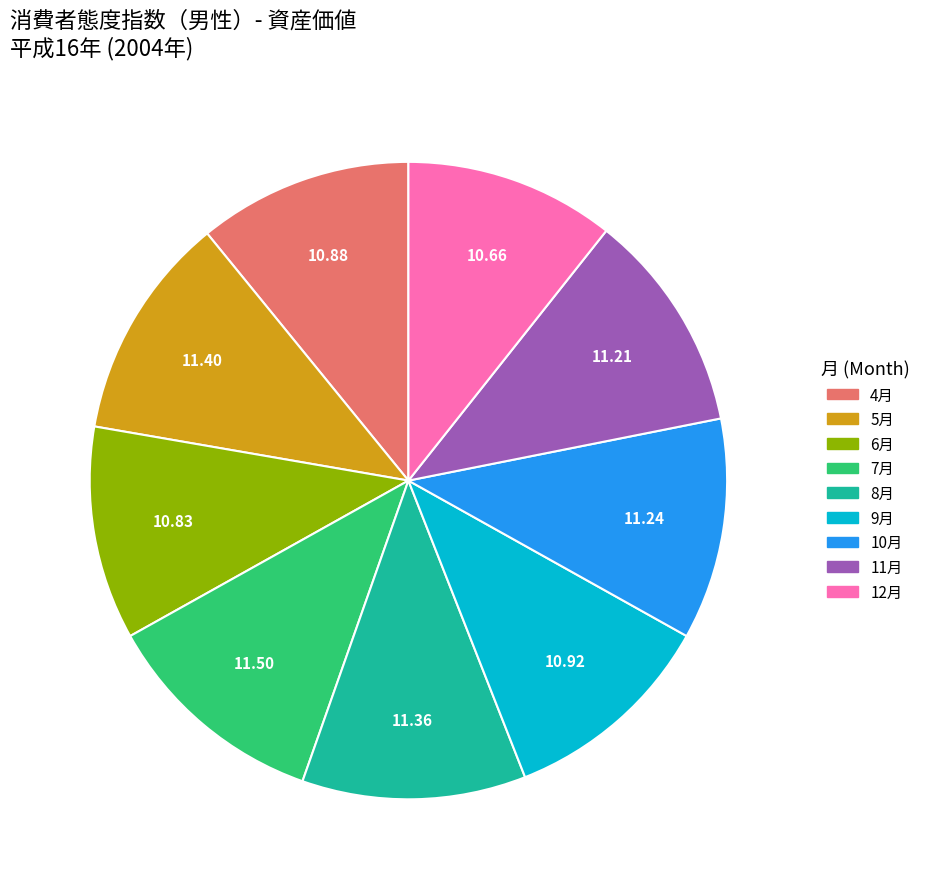

Combined, do 4月 and 12月 account for over 50%?

No